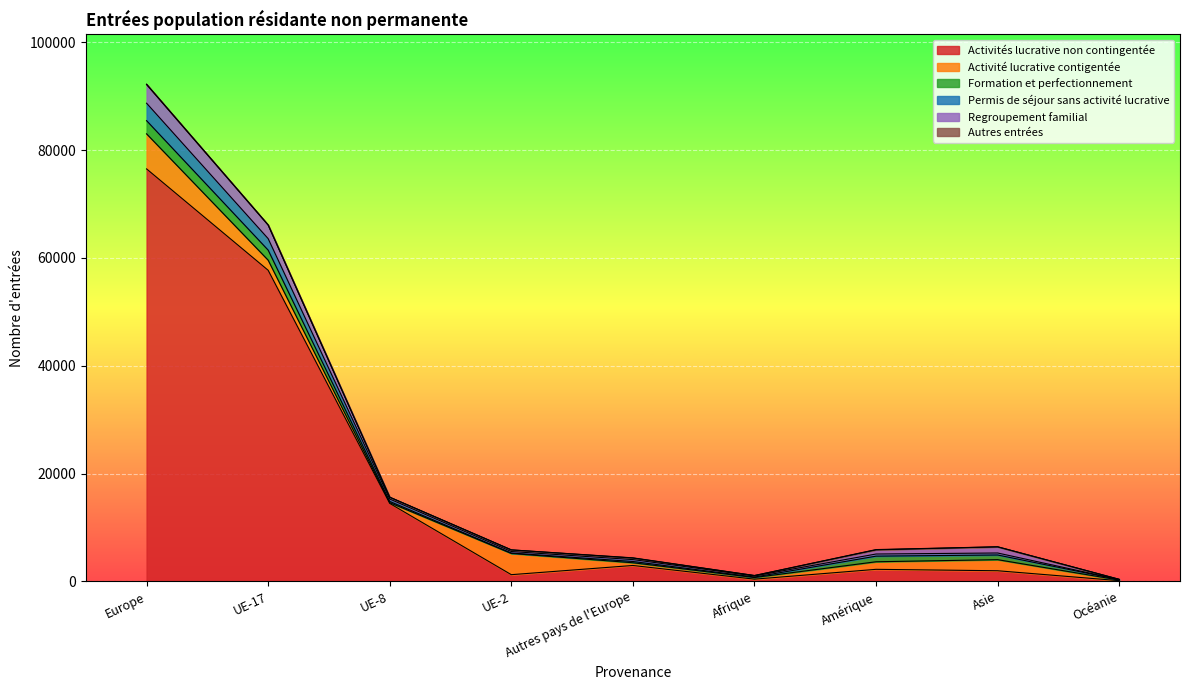

What is the sum of the Formation et perfectionnement values at UE-8 and UE-2?

301